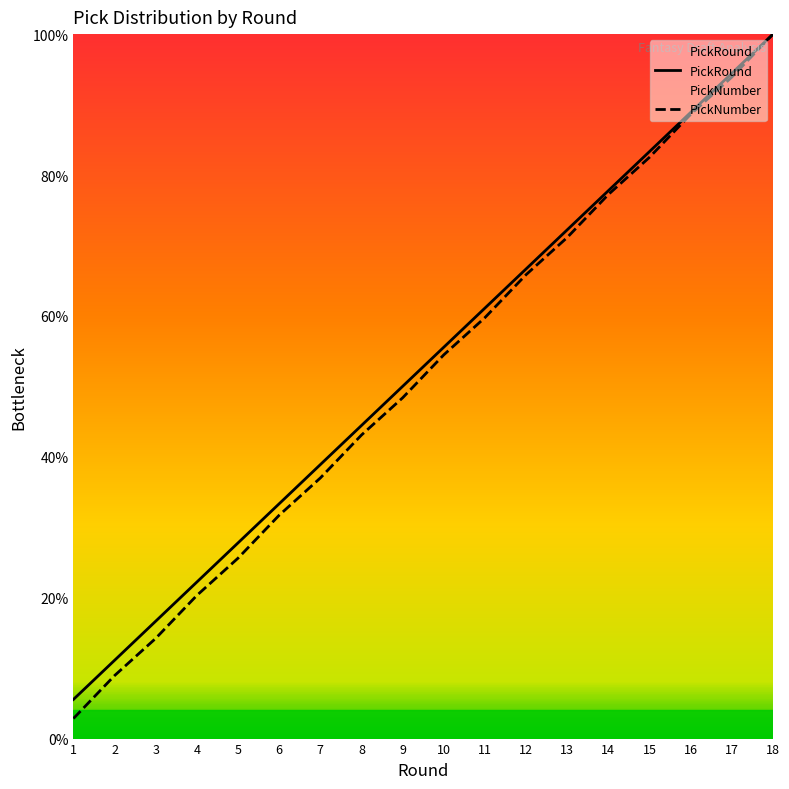

Where is PickRound nearest to the value 52?

9